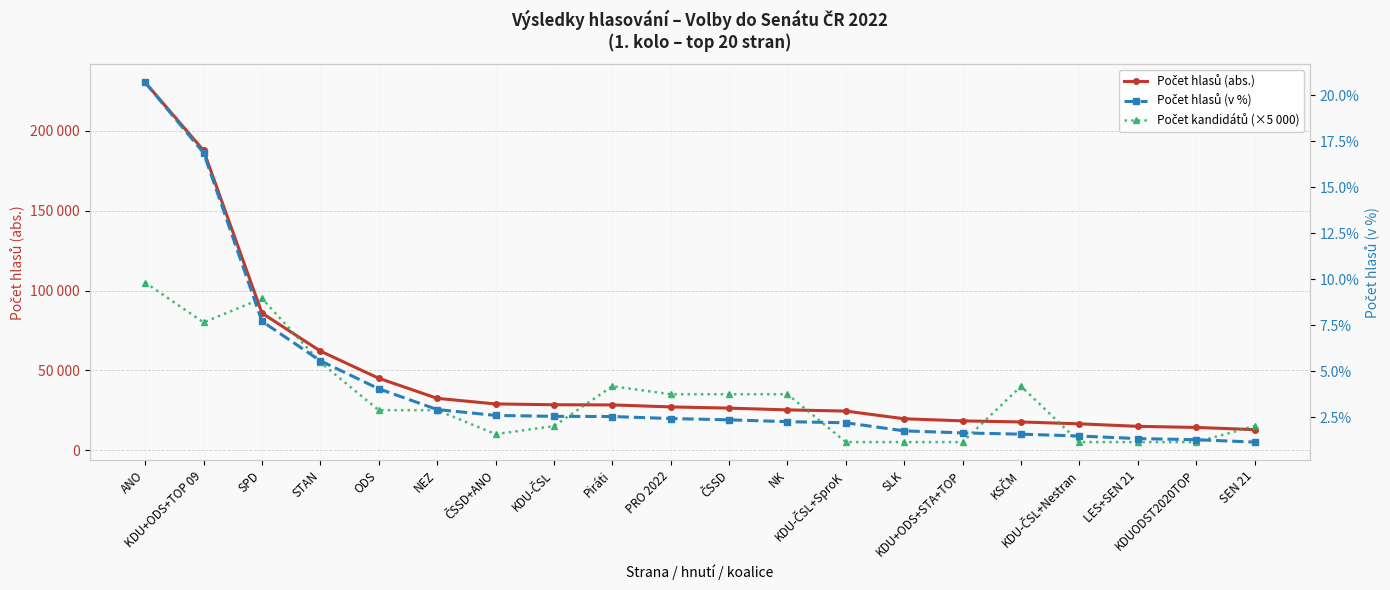

True or false: Počet hlasů (abs.) has a value of 17212.9 at PRO 2022.

False